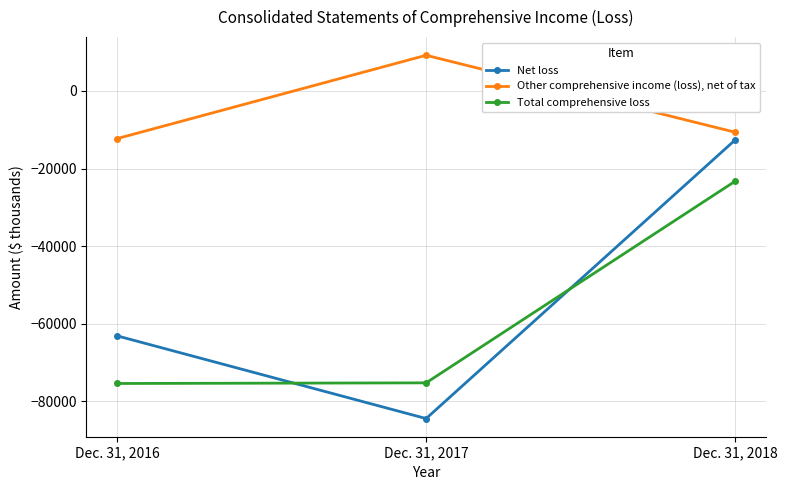

How many data points in Net loss are above -63146?

1